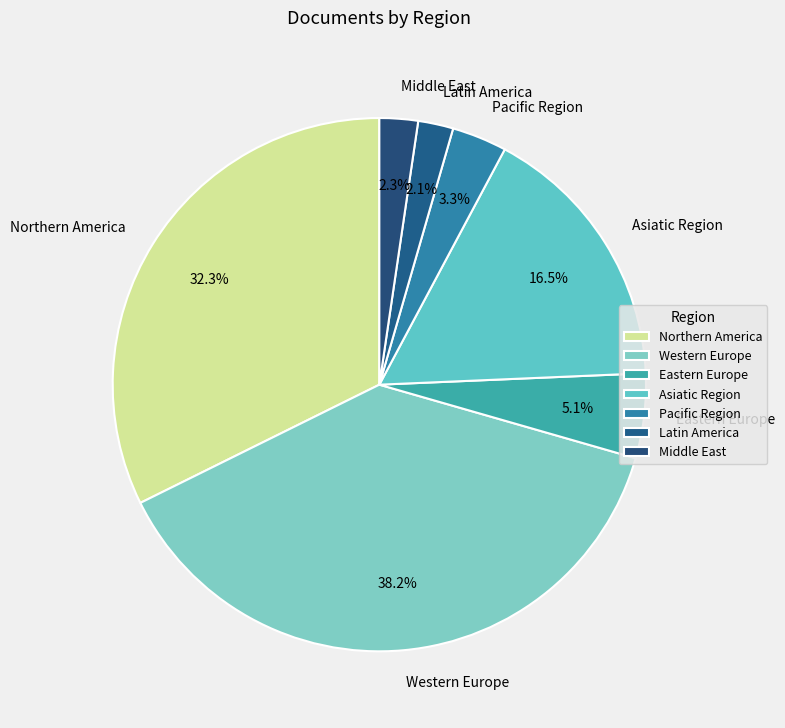

Which has a higher value, Western Europe or Latin America?

Western Europe